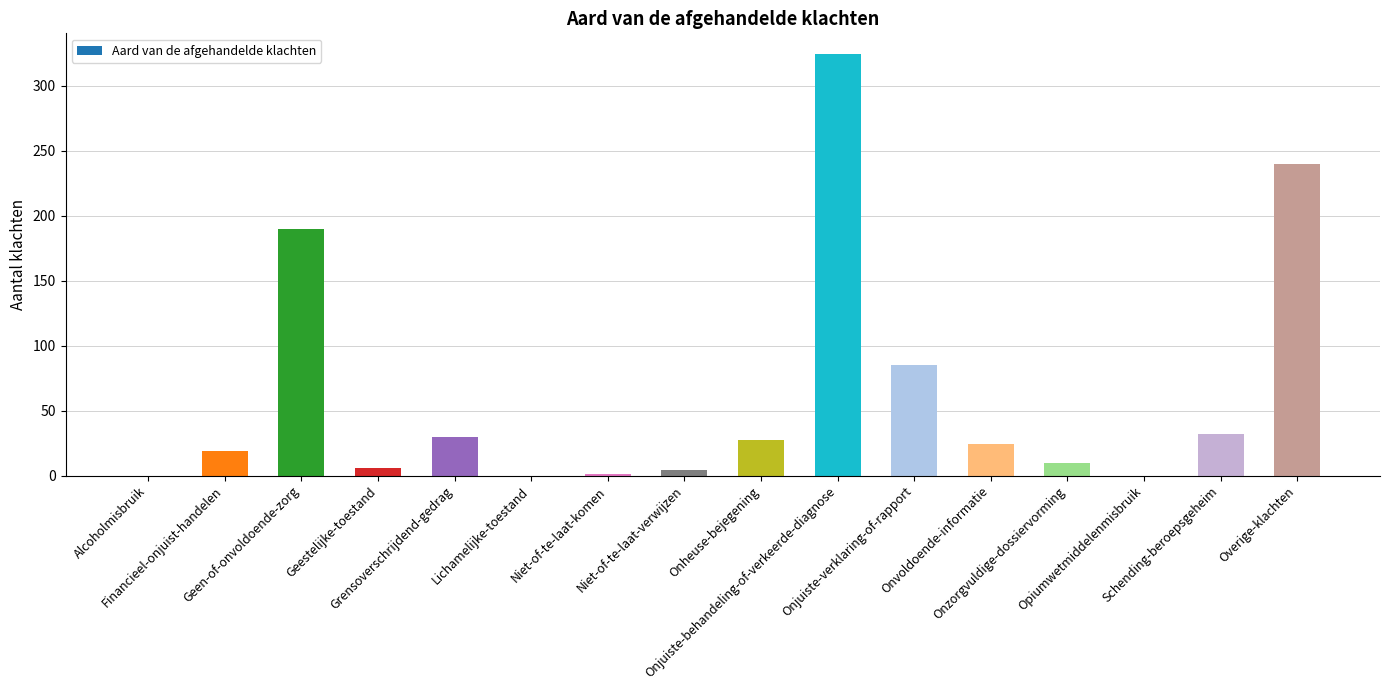

What is the greatest value displayed?

324